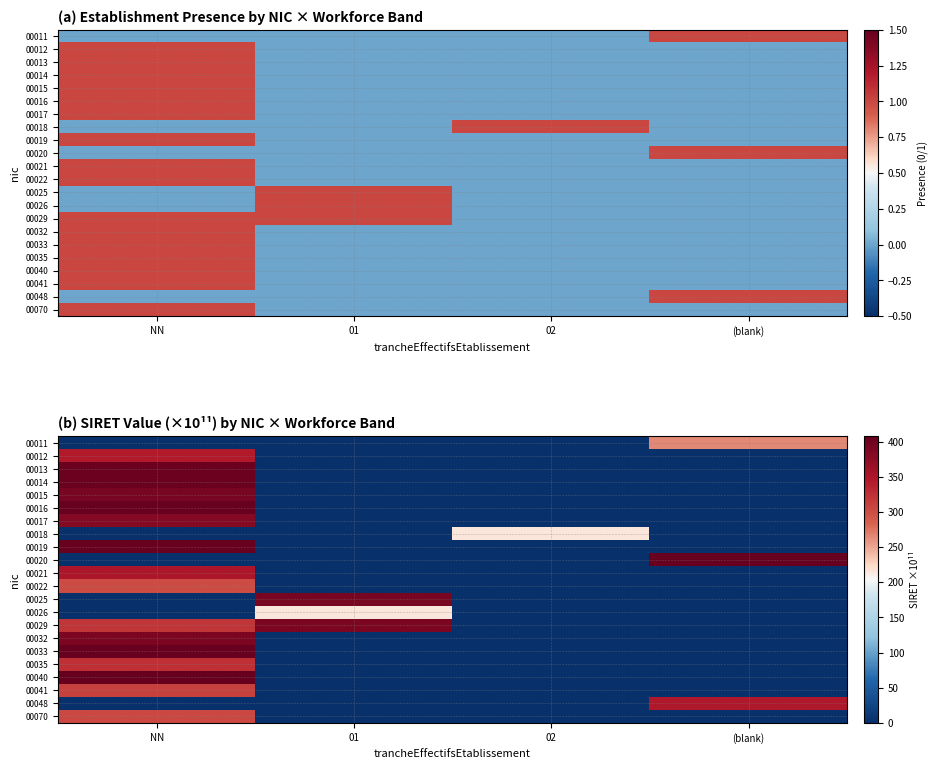

True or false: 00014 has a value of 0.0 at 02.

True